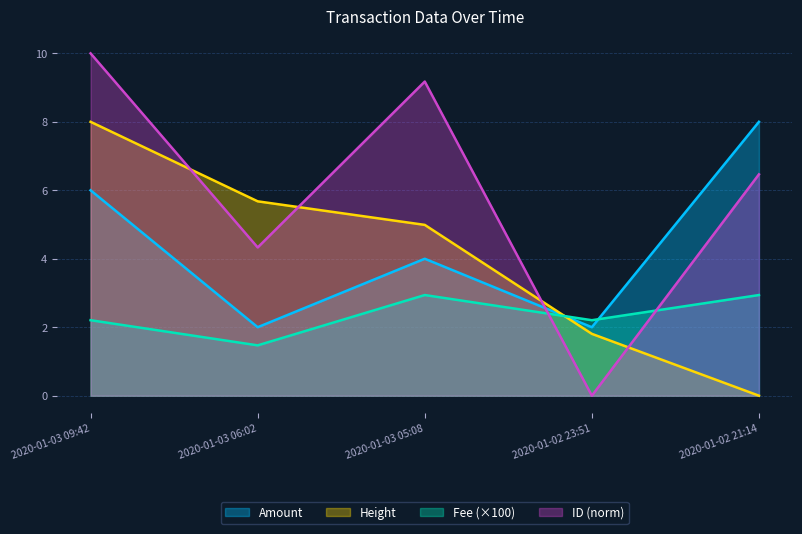

After their last crossing, which series has the higher values: Height or ID_scaled?

ID_scaled